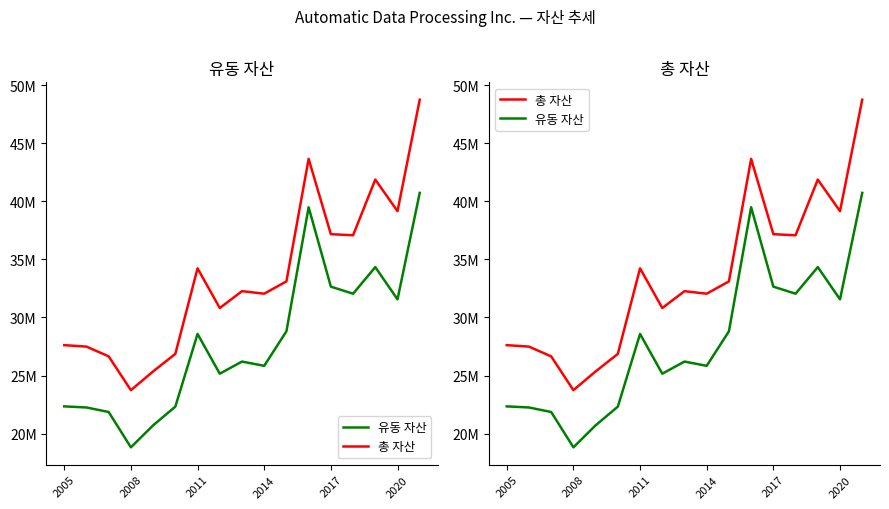

What position from the left is 2017?

5